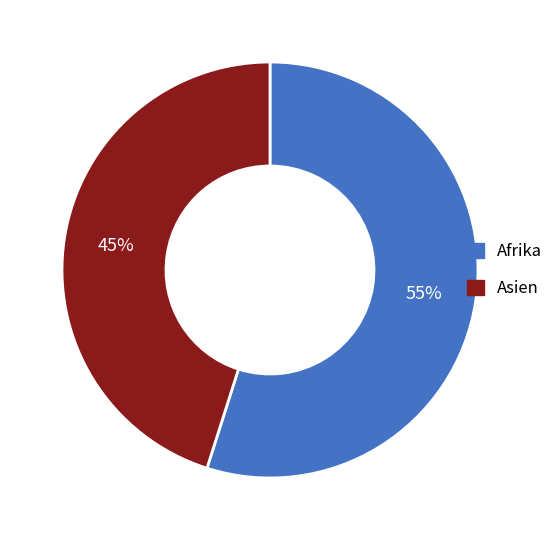

Count the number of slices in the pie.

2